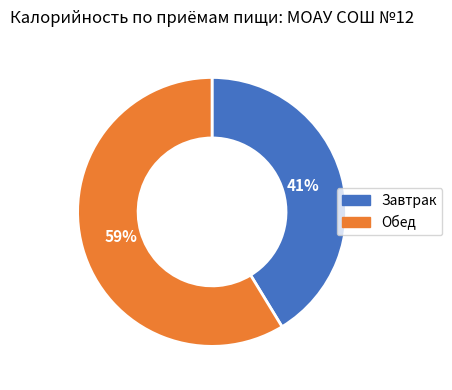

Is there a majority slice in this chart?

Yes